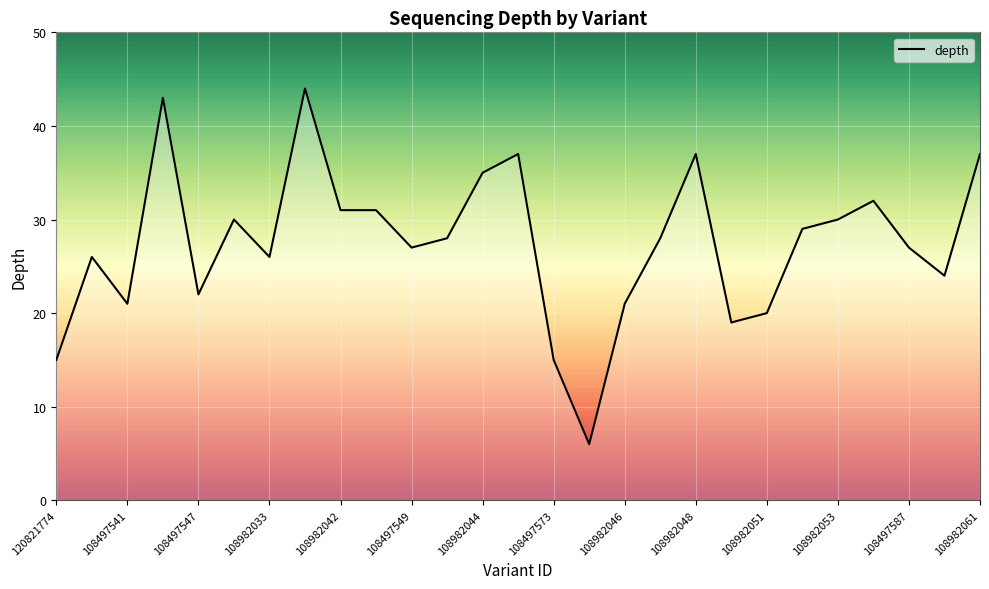

What is the greatest value displayed?

44